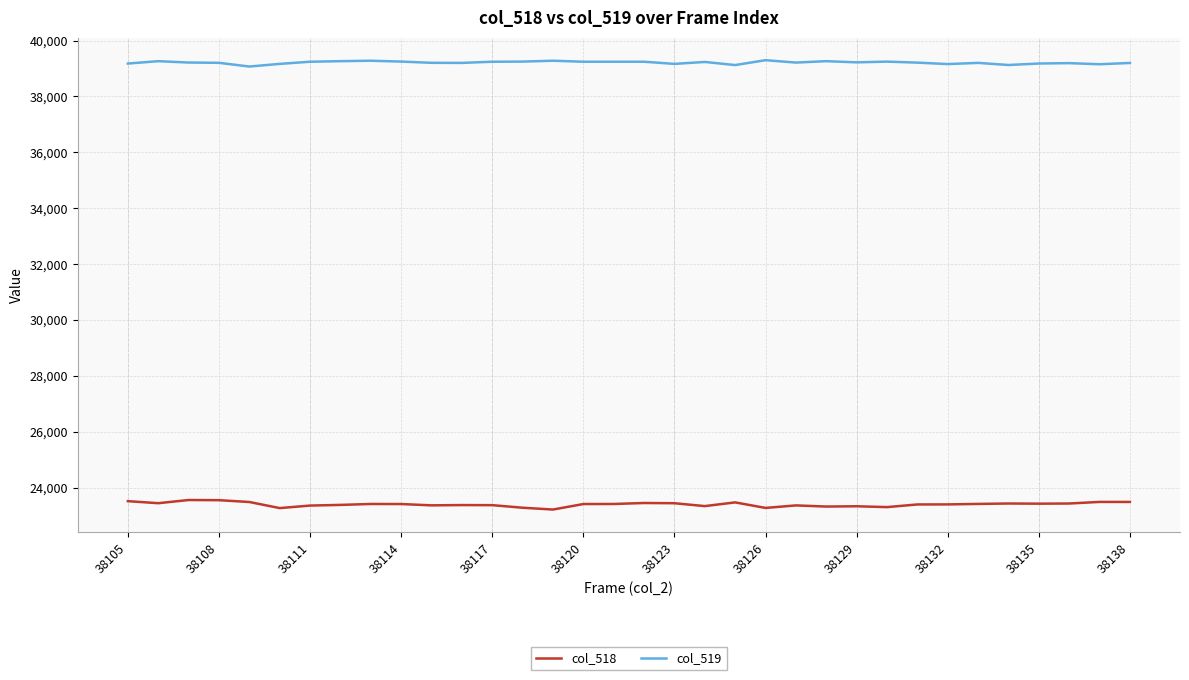

True or false: col_518 and col_519 intersect in this chart.

False